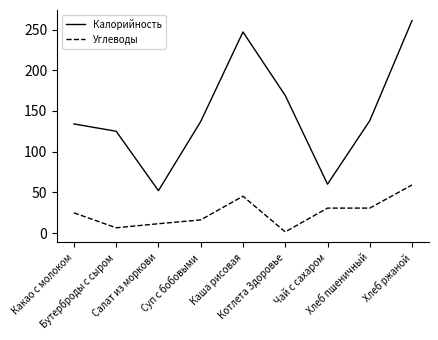

What is the maximum value shown in the chart?

261.0